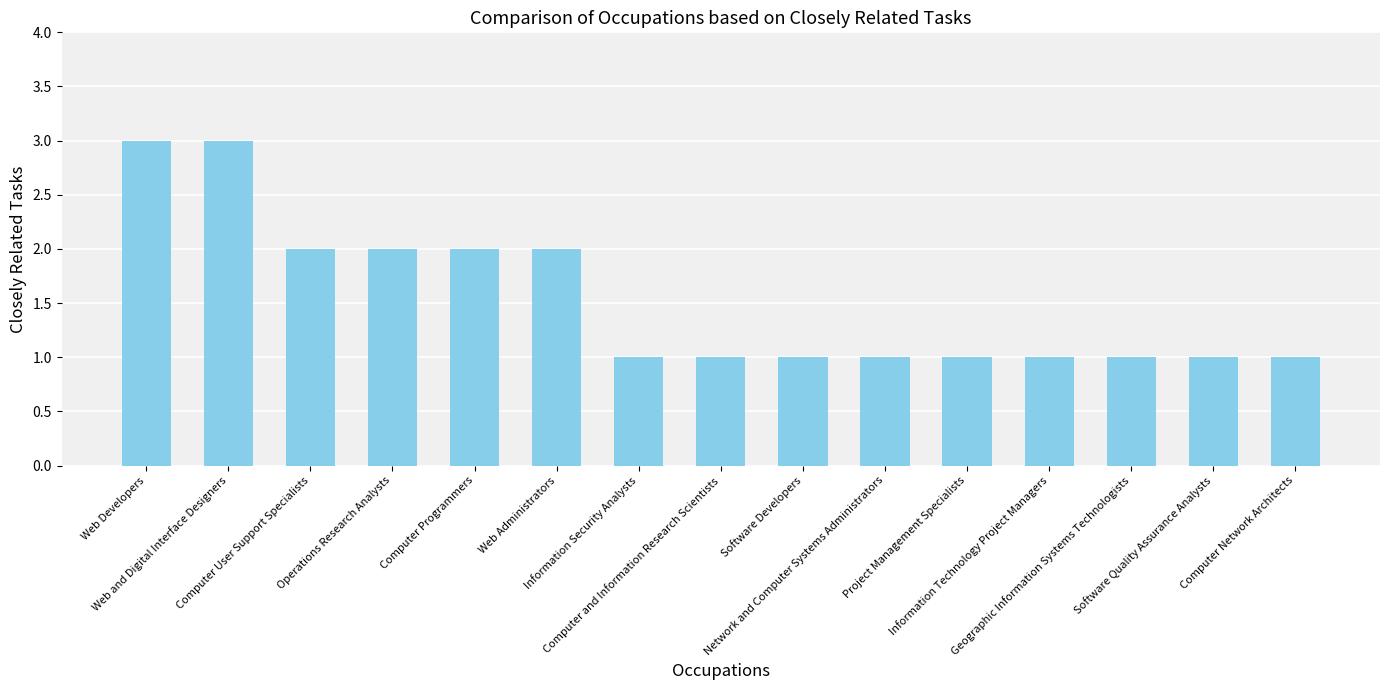

What is the change in value from Computer Programmers to Network and Computer Systems Administrators?

-1